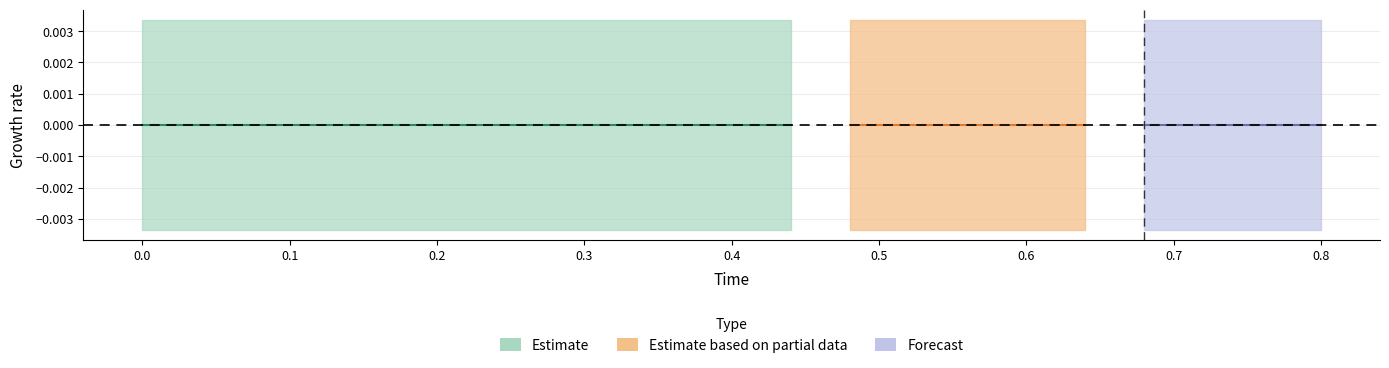

True or false: low and actual intersect in this chart.

False